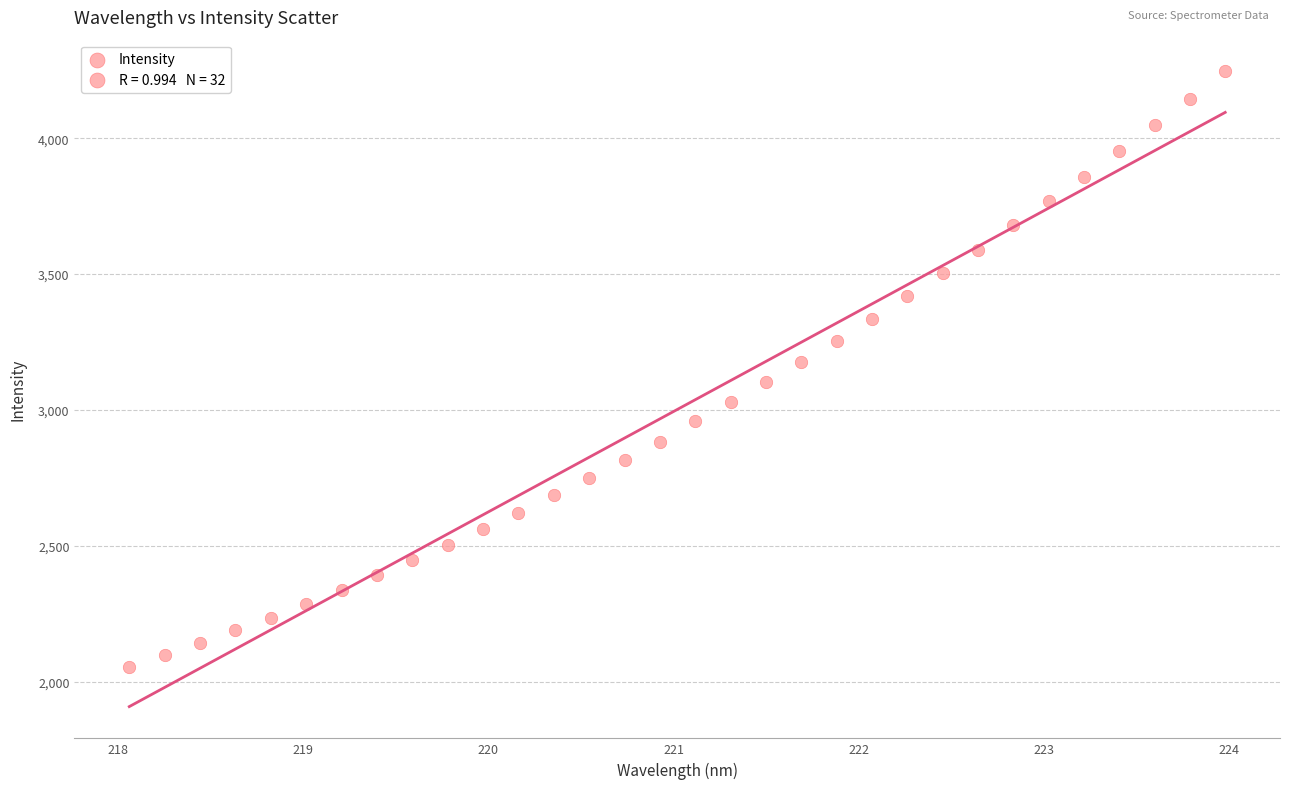

What is the range of Y values (max minus min)?

2190.6